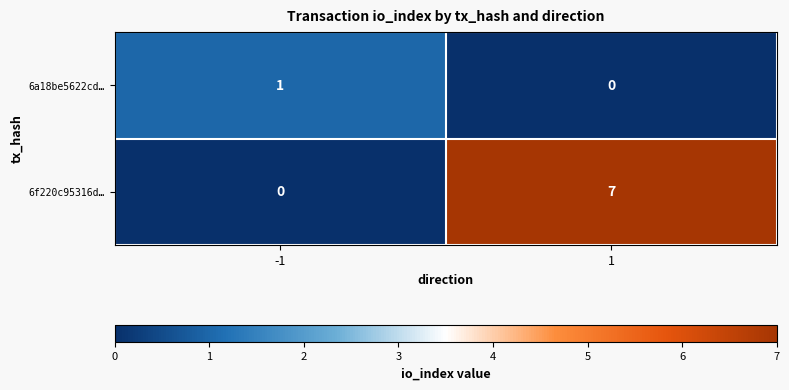

What is the difference between the highest and lowest values at -1?

1